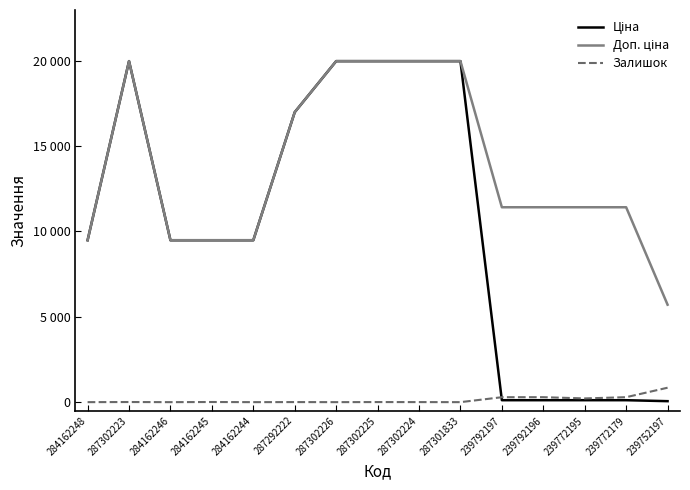

Does the chart have visible grid lines?

No